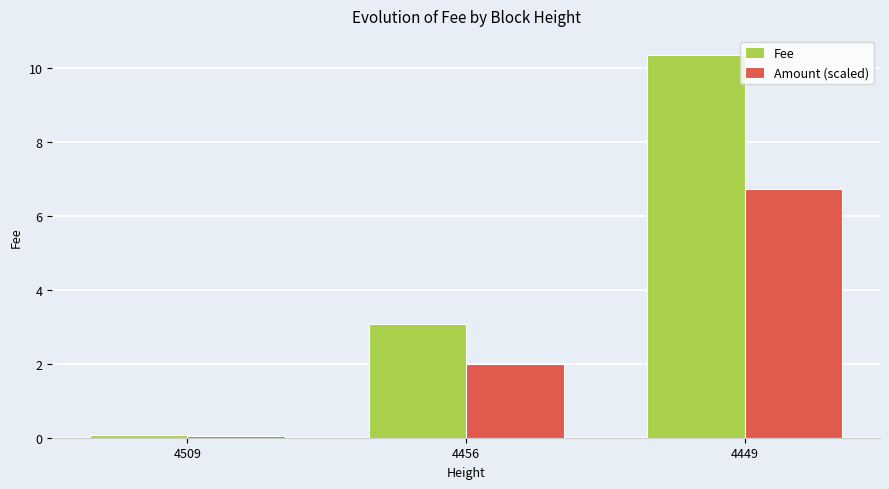

What is the difference between the maximum and minimum values in the Fee series?

10.3